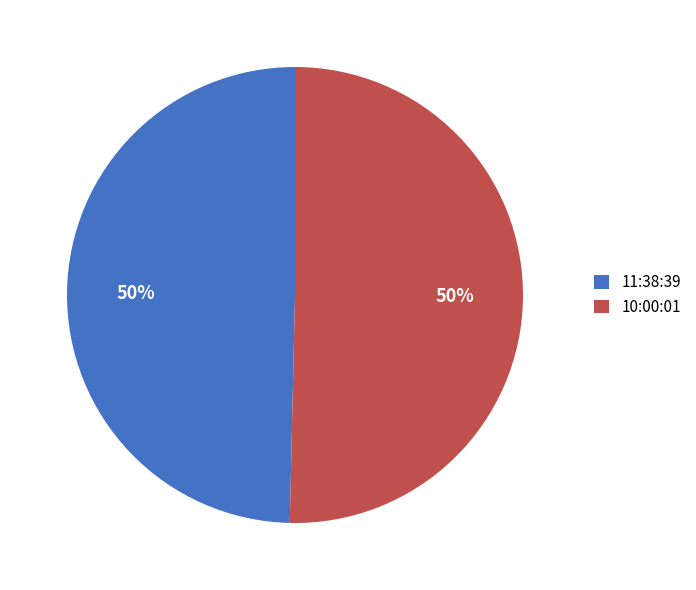

To the nearest percent, what is the combined percentage of 10:00:01 and 11:38:39?

100%